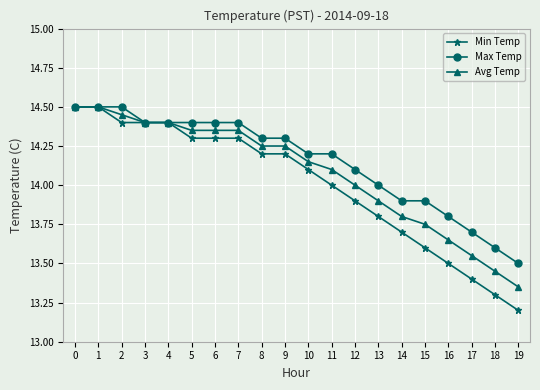

What is the sum of the Min Temp values at 12 and 19?

27.1